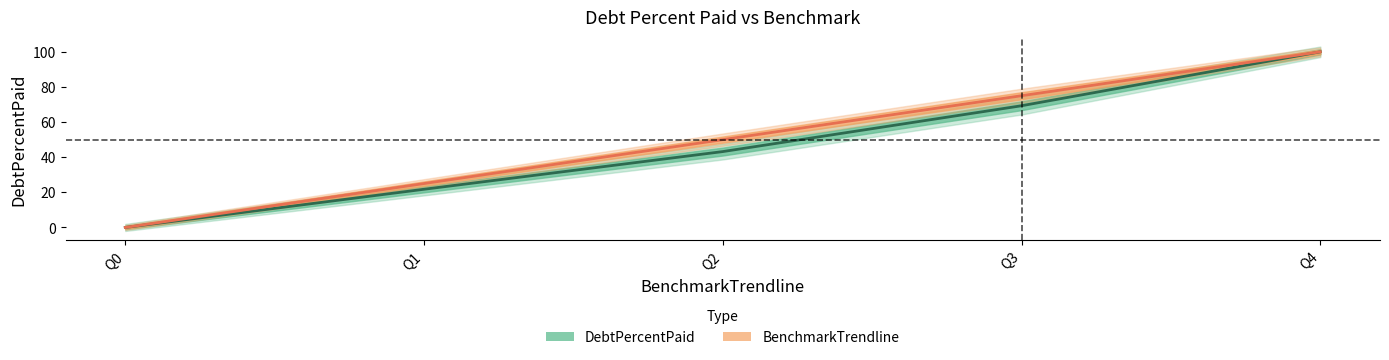

What is the maximum value for DebtPercentPaid?

100.0